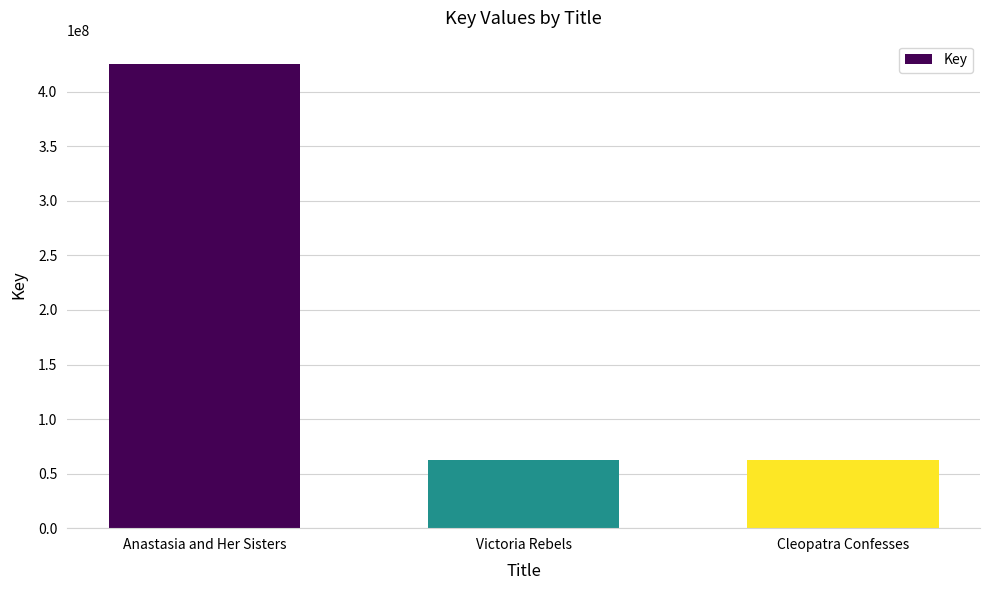

Where is the data nearest to the value 244081988?

Victoria Rebels